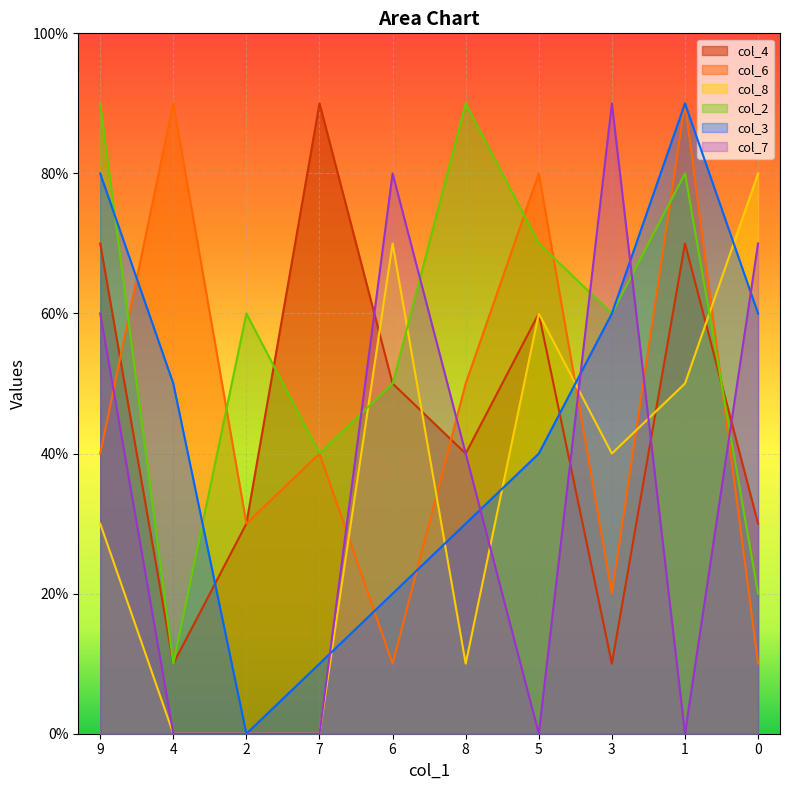

Is the value of col_3 at 1 greater than the value of col_4 at 0?

Yes